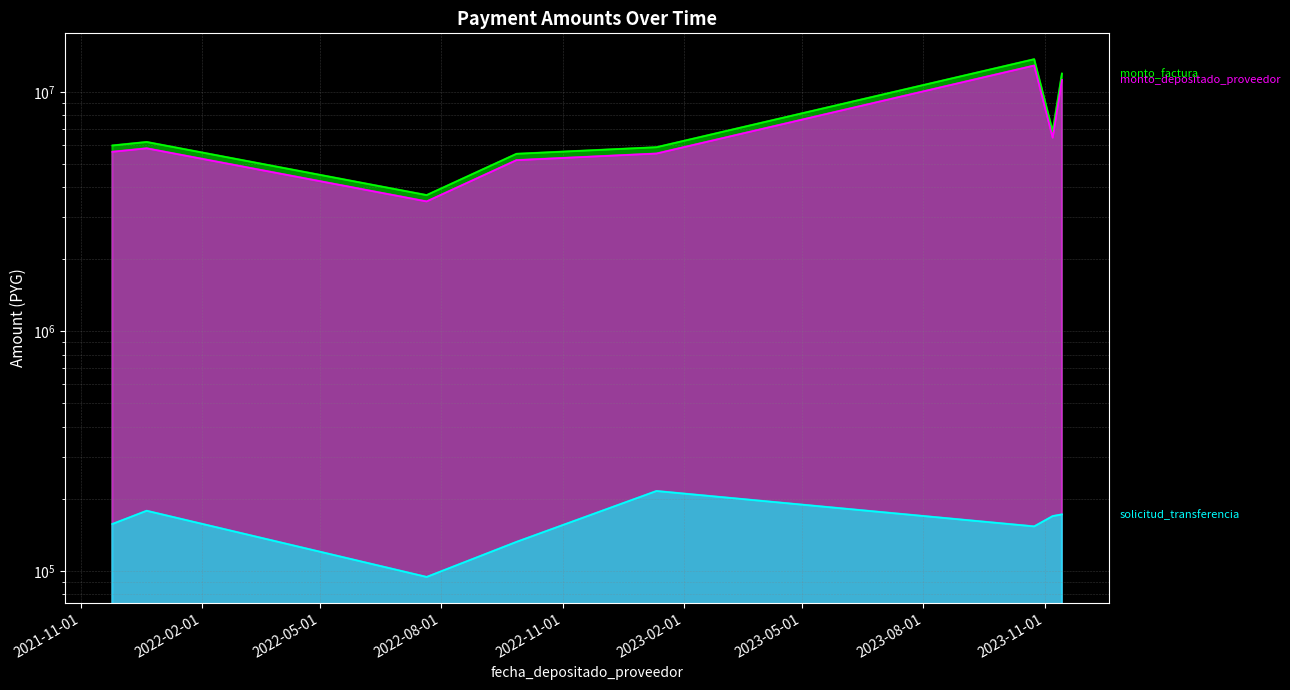

Reading right to left, what are all the values shown in this chart?

monto_factura: 11920000	6837800	13684000	5871000	5510000	3705000	6174000	5970000
monto_depositado_proveedor: 11217261	6434681	12877267	5524877	5185161	3486573	5810015	5618042
solicitud_transferencia: 171995	169235	153274	215382	132055	94271	178126	156827